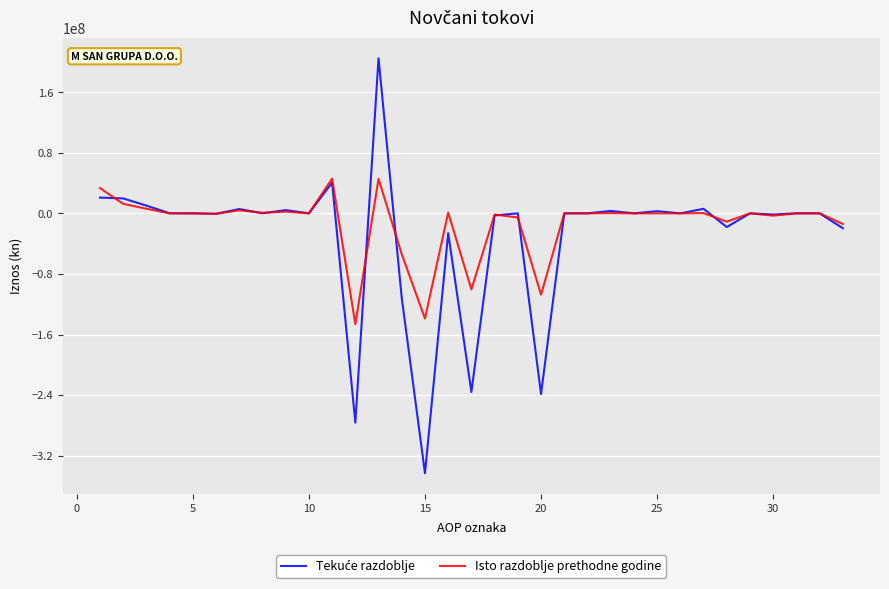

What is the minimum value for Isto razdoblje prethodne godine?

-146277259